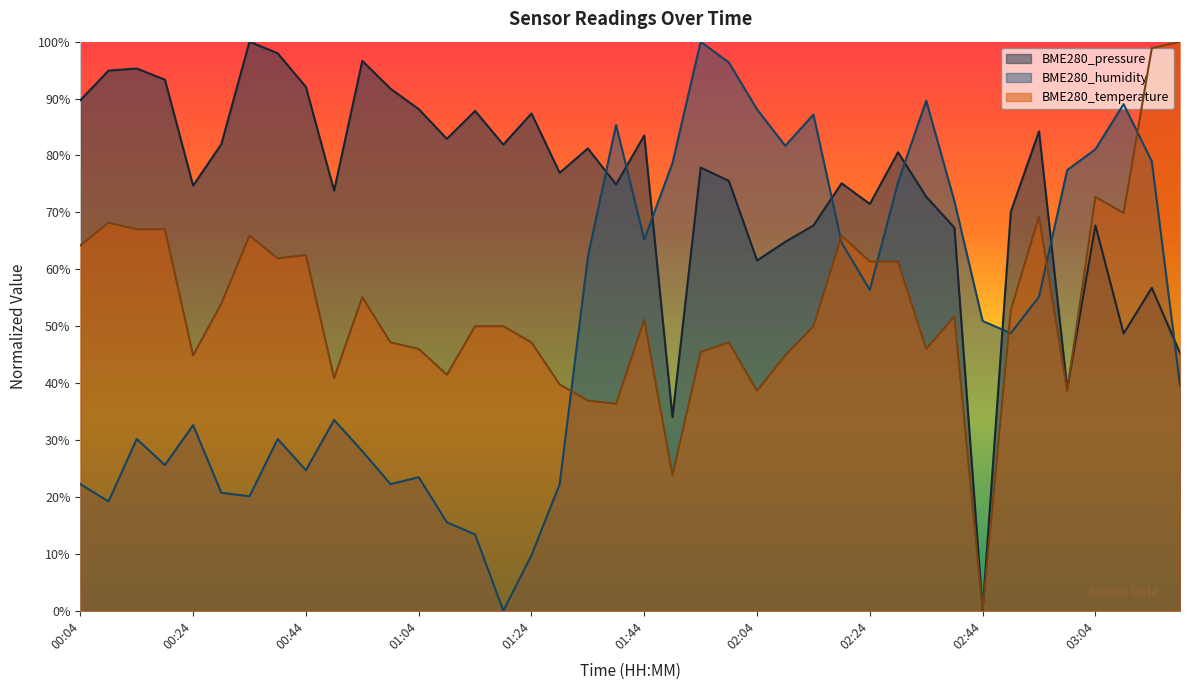

How many lines are shown in the chart?

3